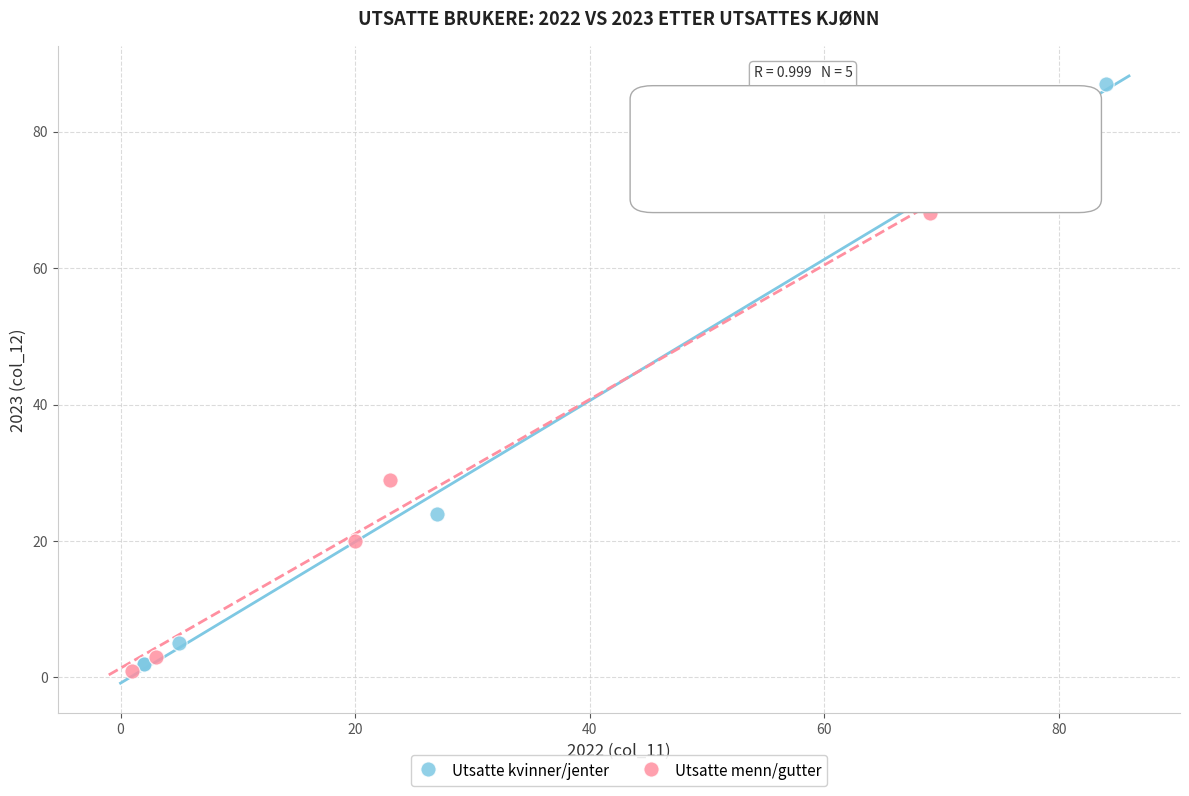

Which series reaches the maximum Y coordinate?

Utsatte kvinner/jenter